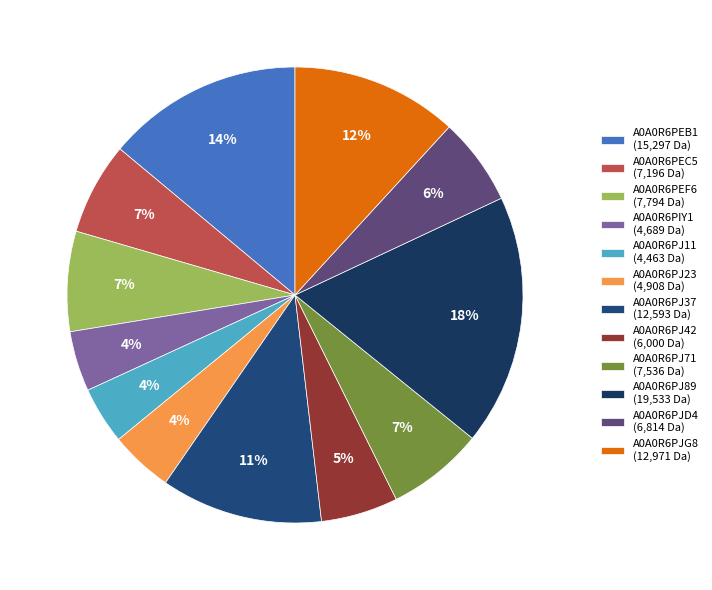

To the nearest percent, what is the difference between the largest and smallest slice percentages?

14%